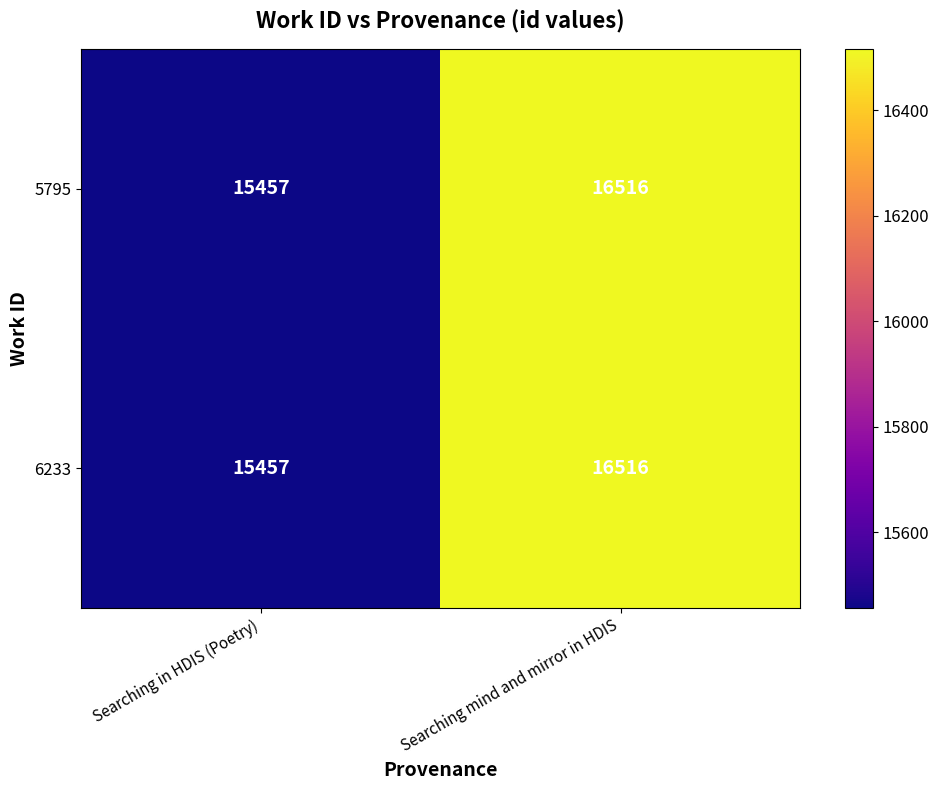

Which category has the highest value in the 6233 series?

Searching mind and mirror in HDIS